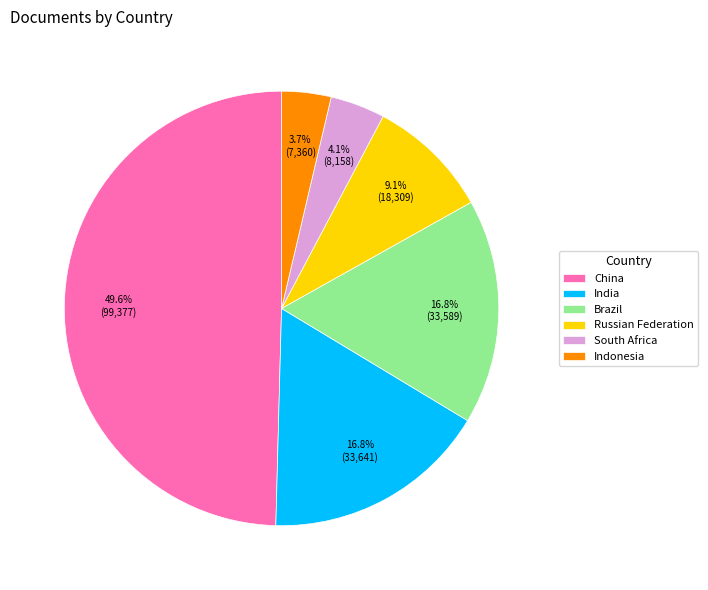

Which category has the biggest portion of the pie?

China